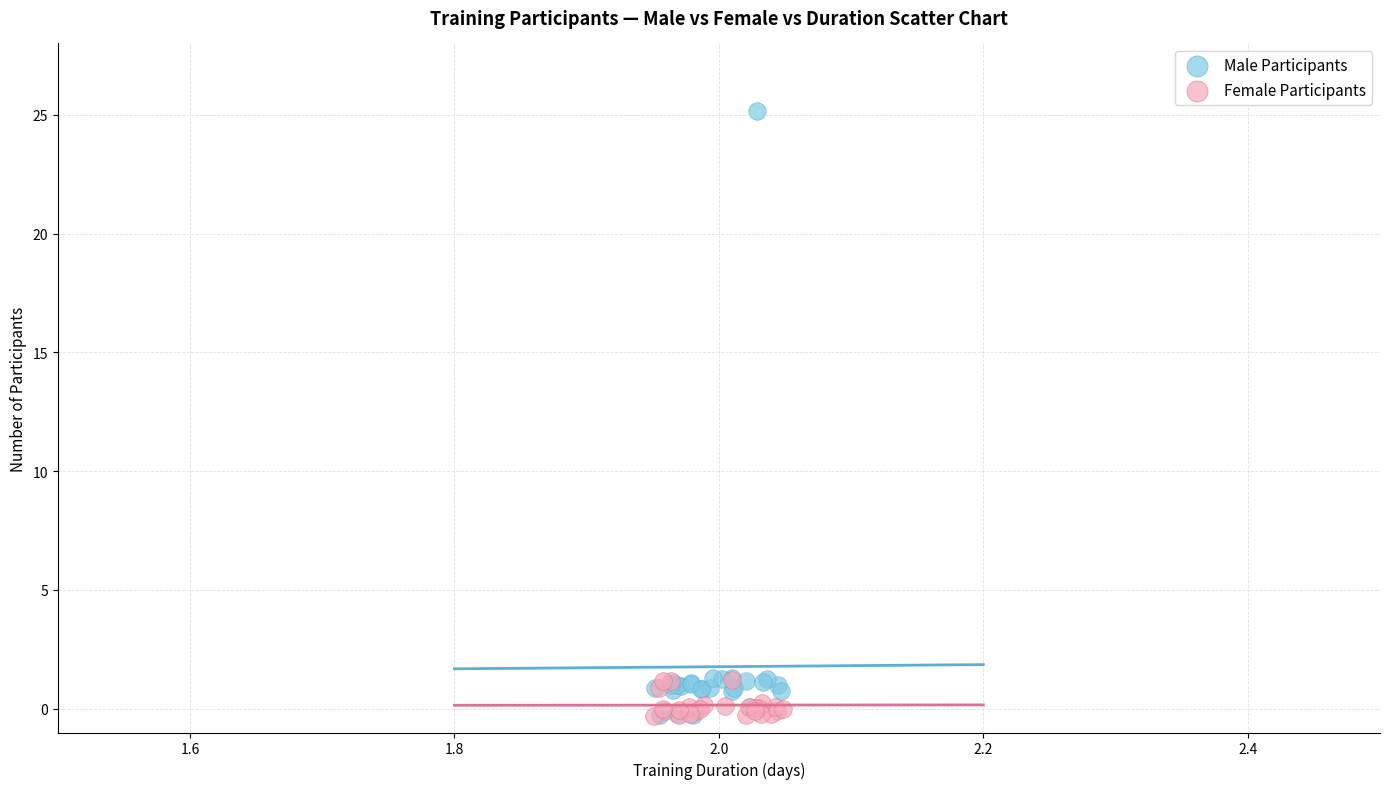

What are all the series names shown in the legend?

Male Participants, Female Participants